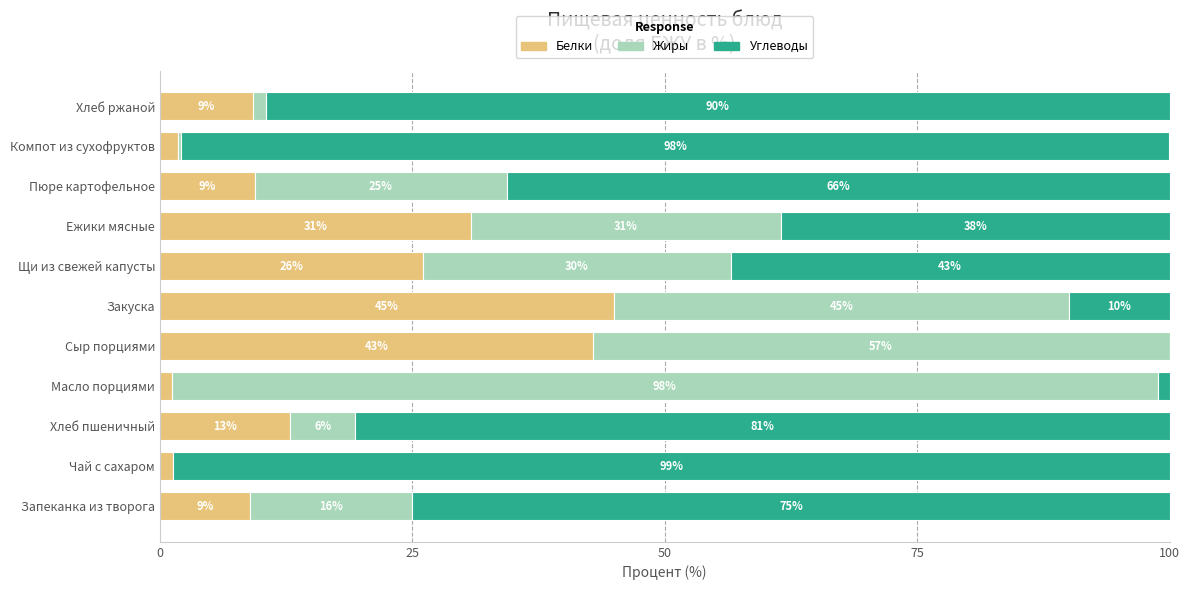

What is the total value across all series at Закуска?

100.0